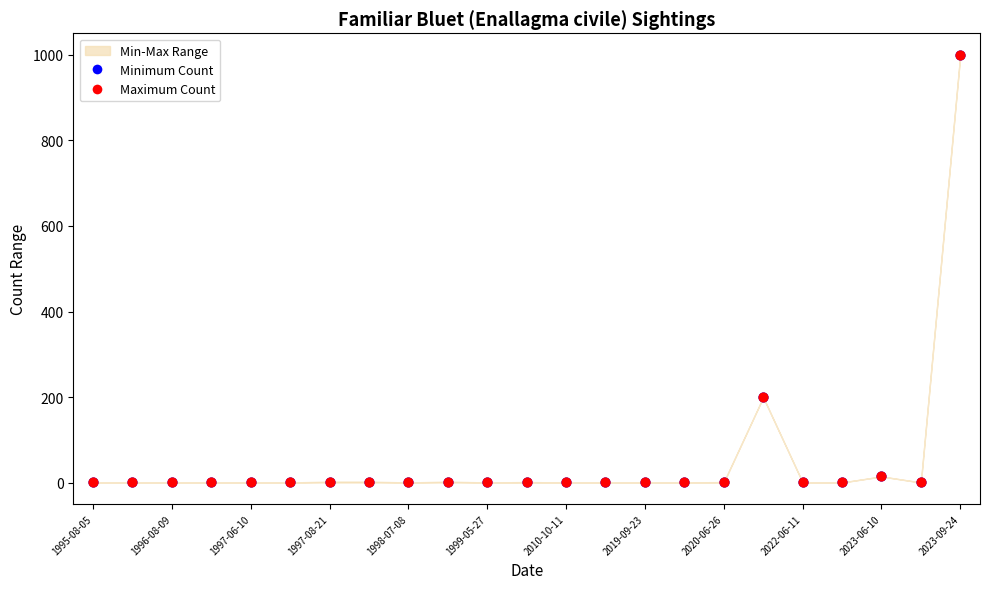

Which series has the largest Y range (max minus min)?

Minimum Count